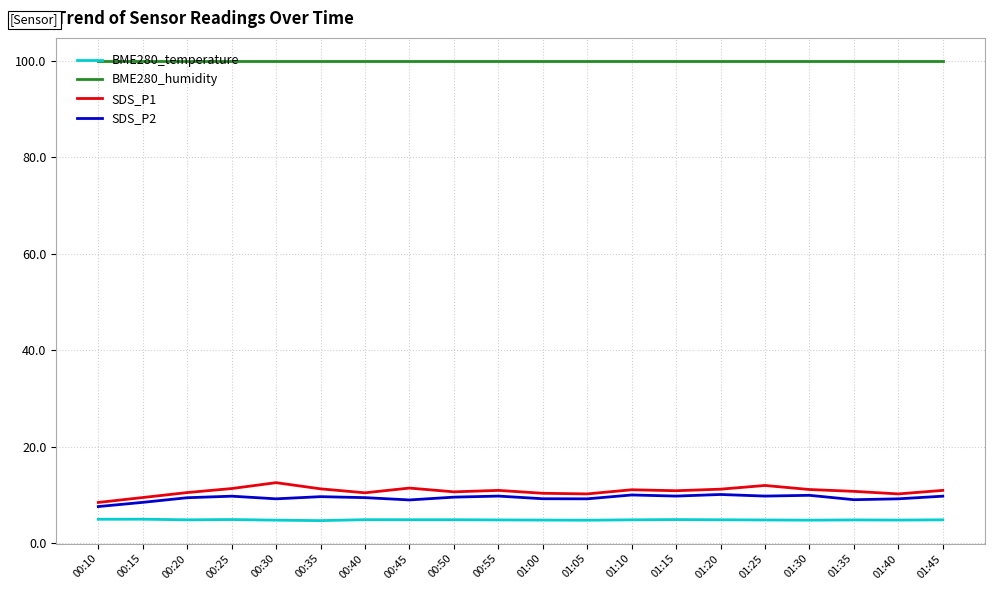

True or false: SDS_P1 and SDS_P2 cross at least once.

False